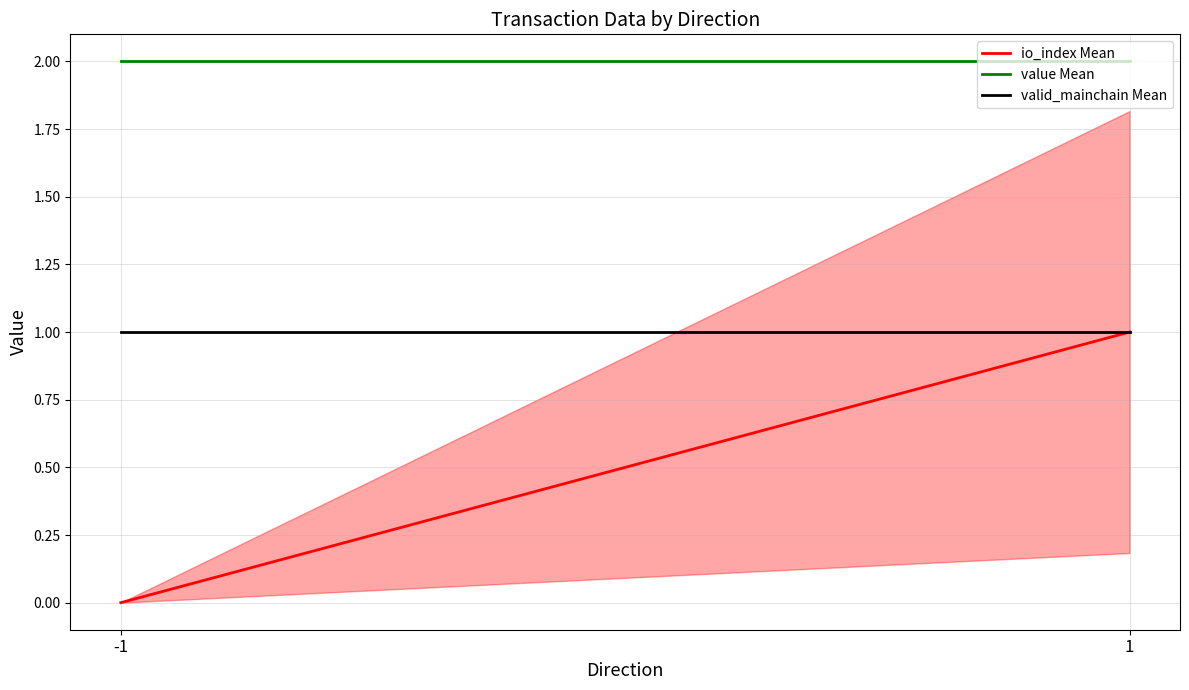

What is the approximate value of io_index Mean at 1?

1.0